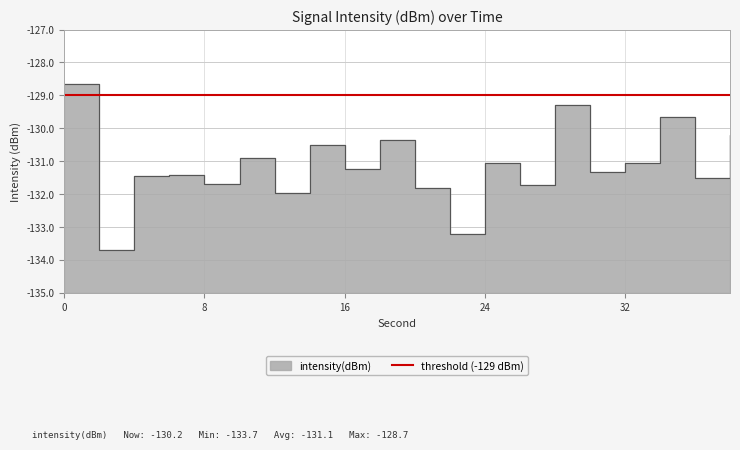

Reading right to left, extract all data points from this chart.

38=-130.2	36=-131.5	34=-129.7	32=-131.1	30=-131.3	28=-129.3	26=-131.7	24=-131.0	22=-133.2	20=-131.8	18=-130.4	16=-131.2	14=-130.5	12=-132.0	10=-130.9	8=-131.7	6=-131.4	4=-131.4	2=-133.7	0=-128.7